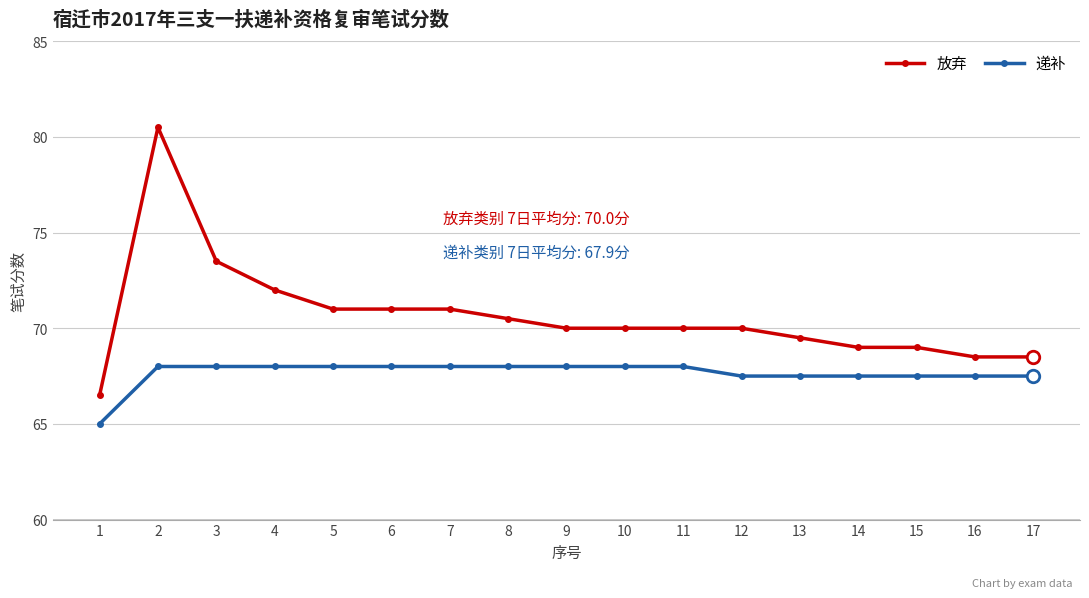

What is the sum of the 放弃 values at 9 and 13?

139.5